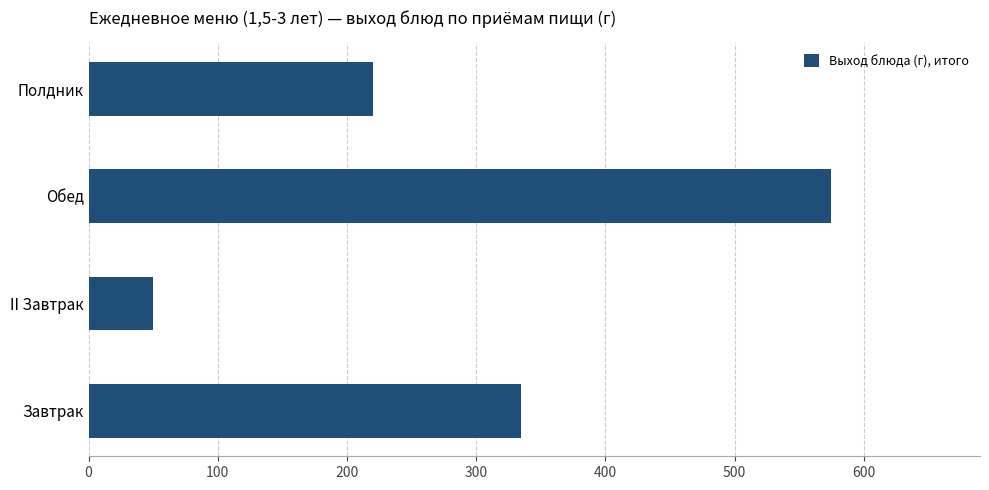

How many data points are less than 335?

2